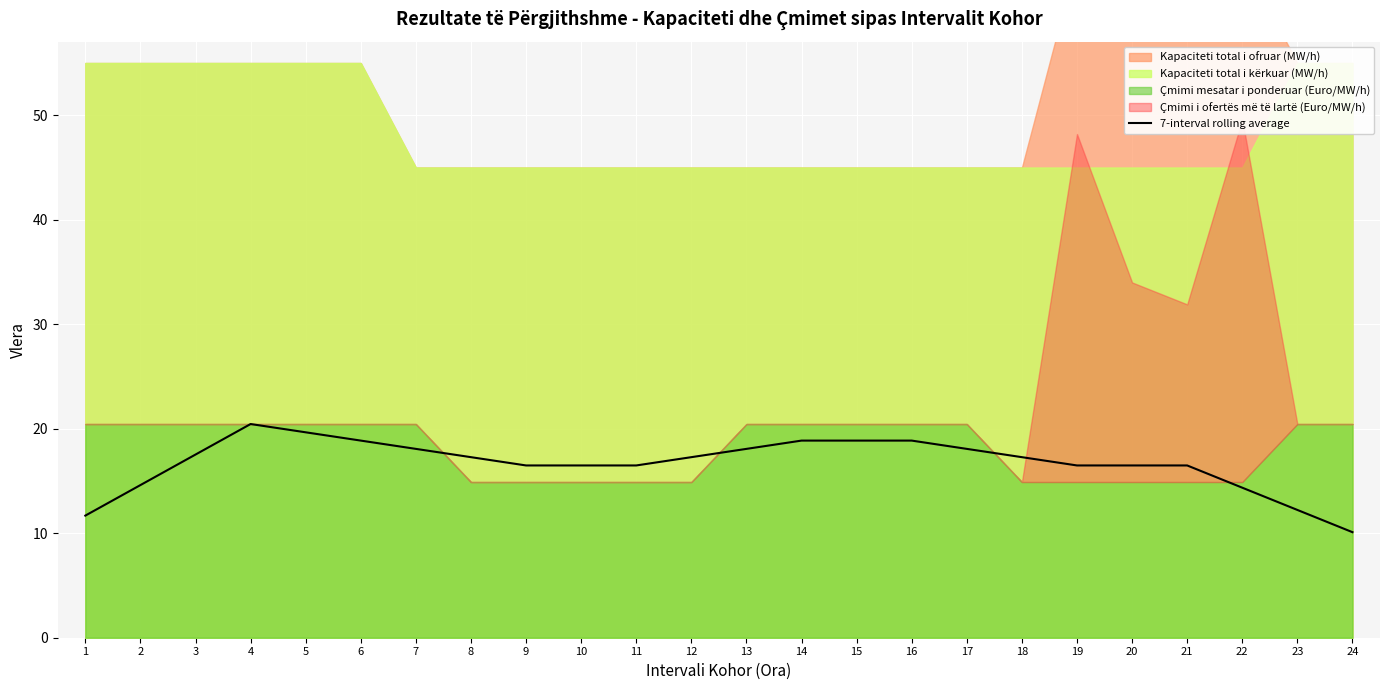

The chart shows a value of 18.1 at 13. True or false?

True